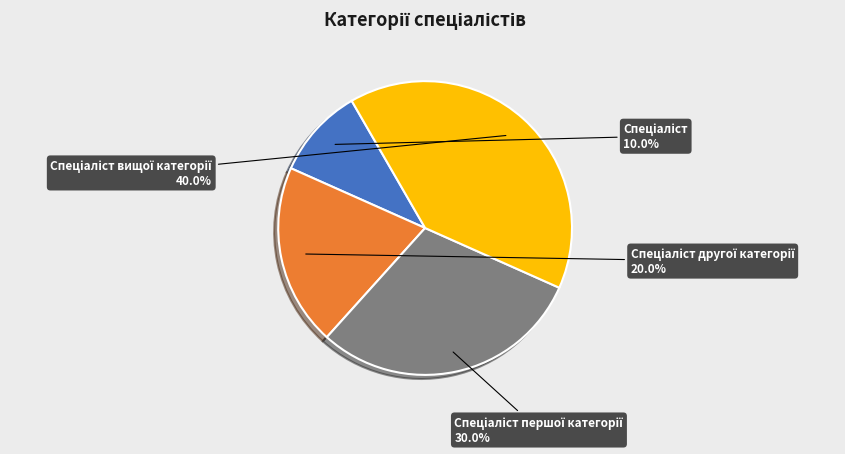

Is there any slice that represents more than half of the pie?

No